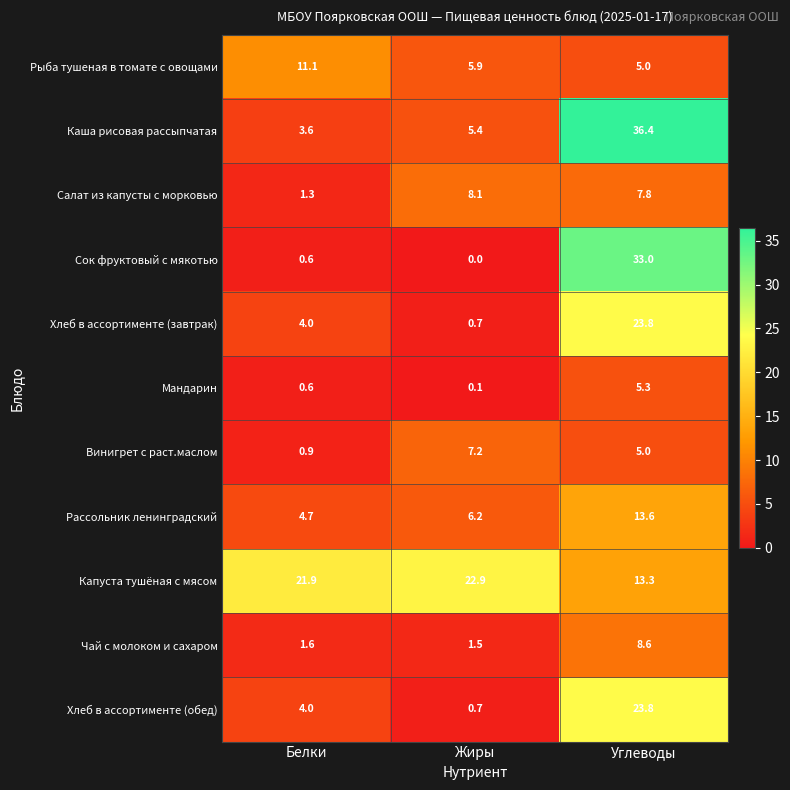

At which category does the chart reach its minimum across all series?

Жиры